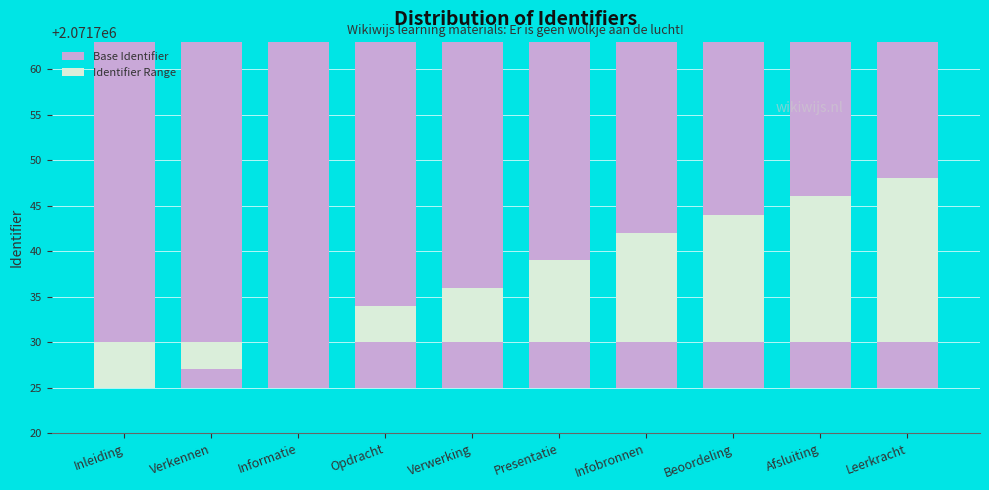

Reading left to right, extract all data points from this chart.

Base Identifier: 2071735	2071735	2071735	2071735	2071735	2071735	2071735	2071735	2071735	2071735
Identifier Range: -5	-3	0	4	6	9	12	14	16	18